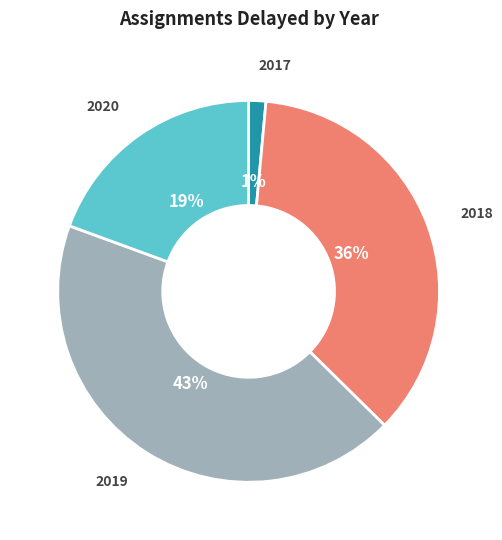

Which slice is the smallest?

2017